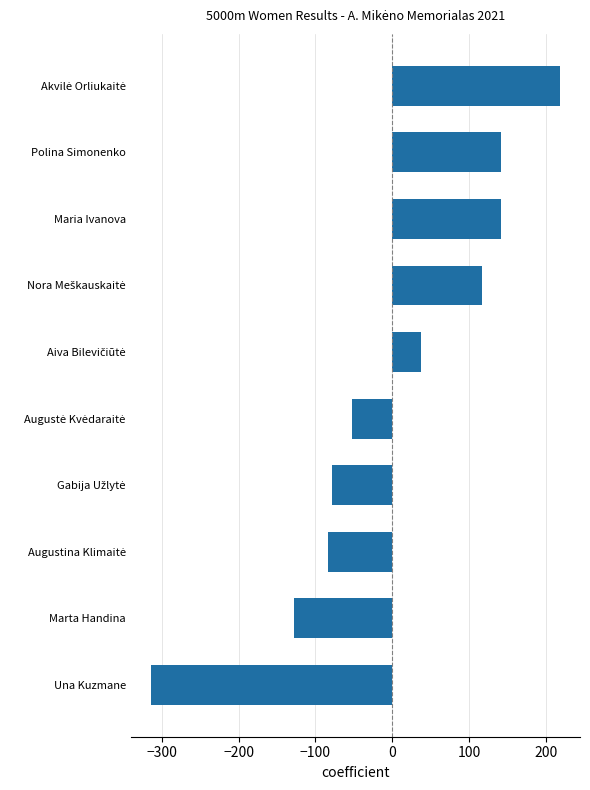

What is the approximate value at Polina Simonenko?

142.0